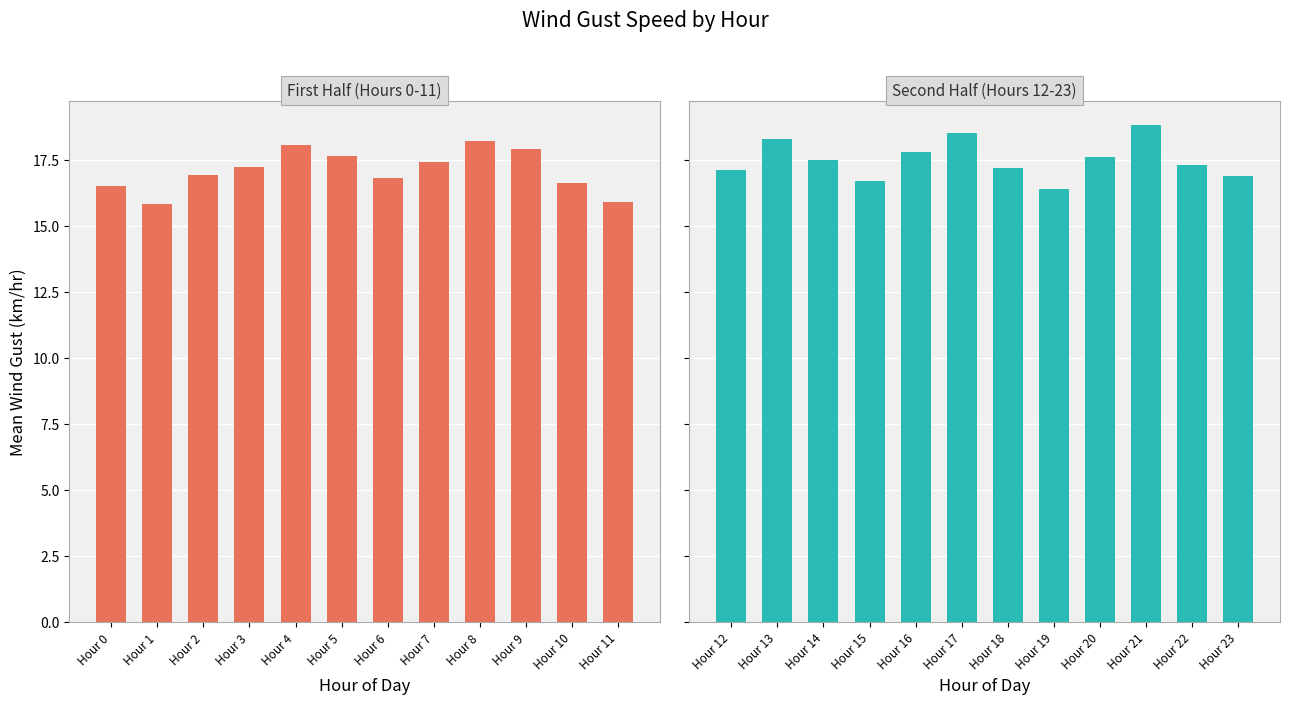

What is the difference between the second highest and second lowest values in the Second Half (Hours 12-23) series?

1.8